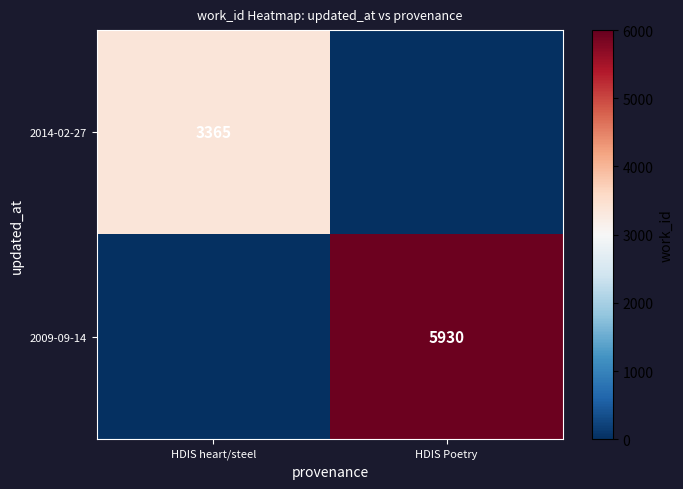

Which series has the largest range (max minus min)?

2009-09-14